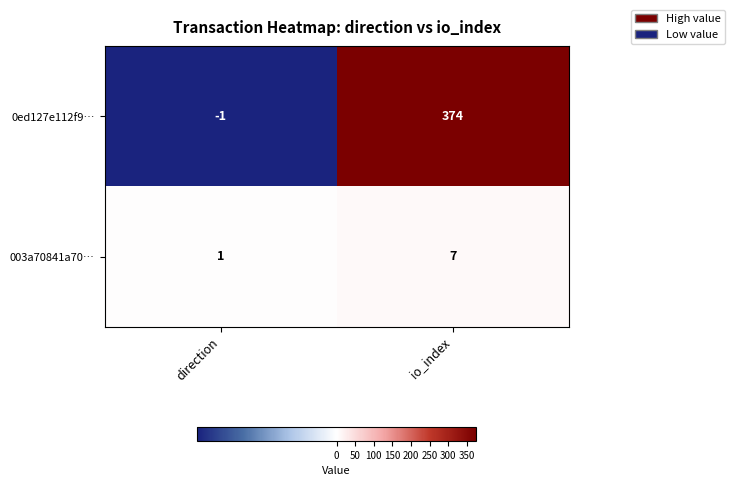

True or false: 0ed127e112f9… has a value of 244 at io_index.

False